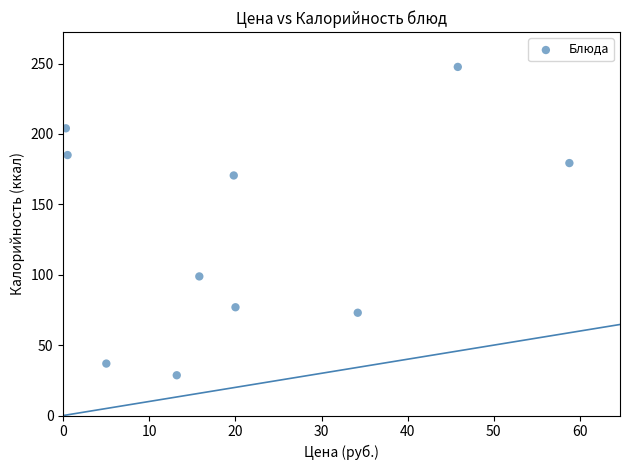

What Y value in the scatter plot is closest to 138?

170.5